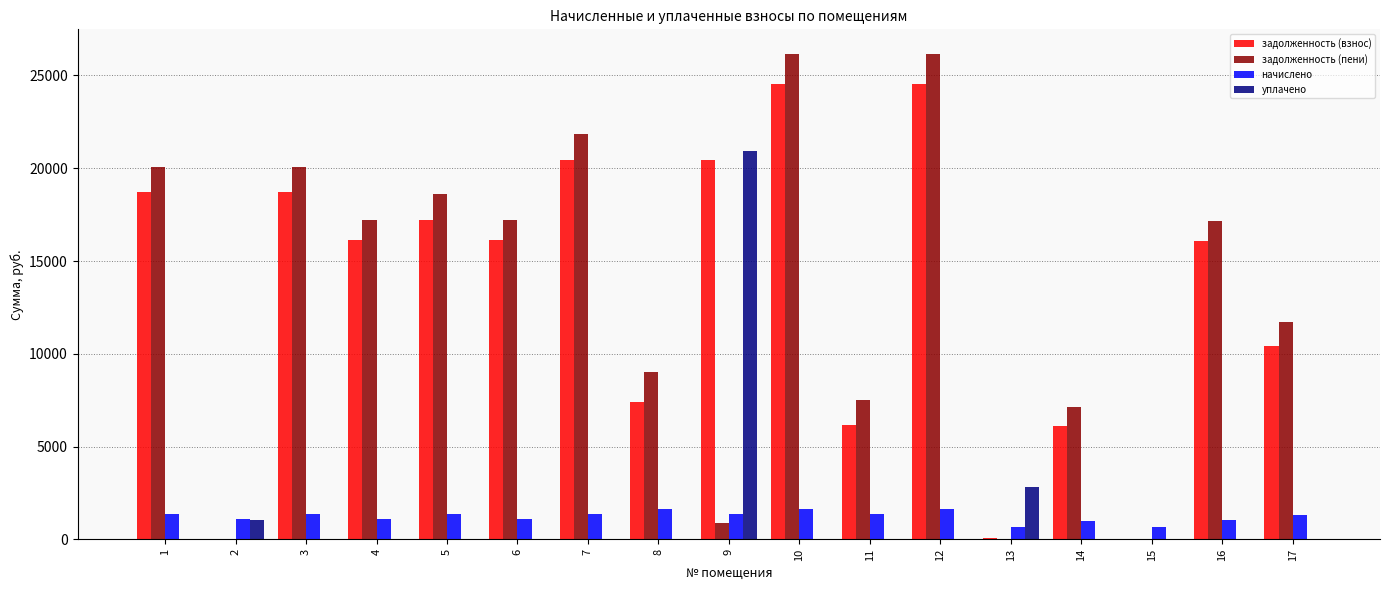

What is the total value across all series at 15?

678.7